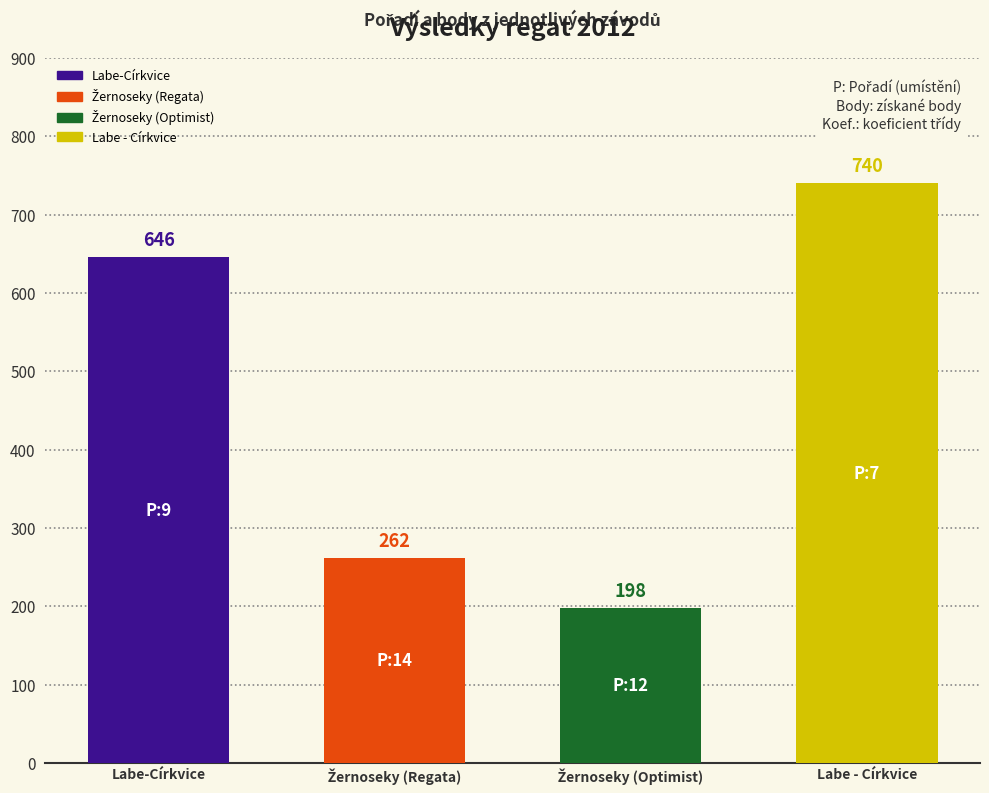

What position from the right is Labe - Církvice?

1